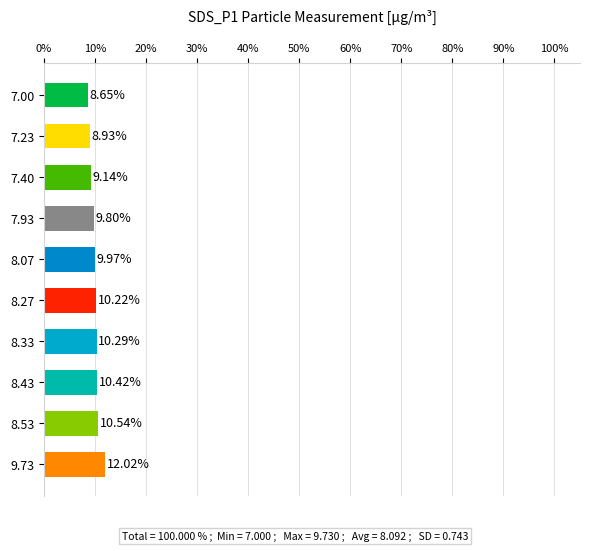

What is the average value?

10.0